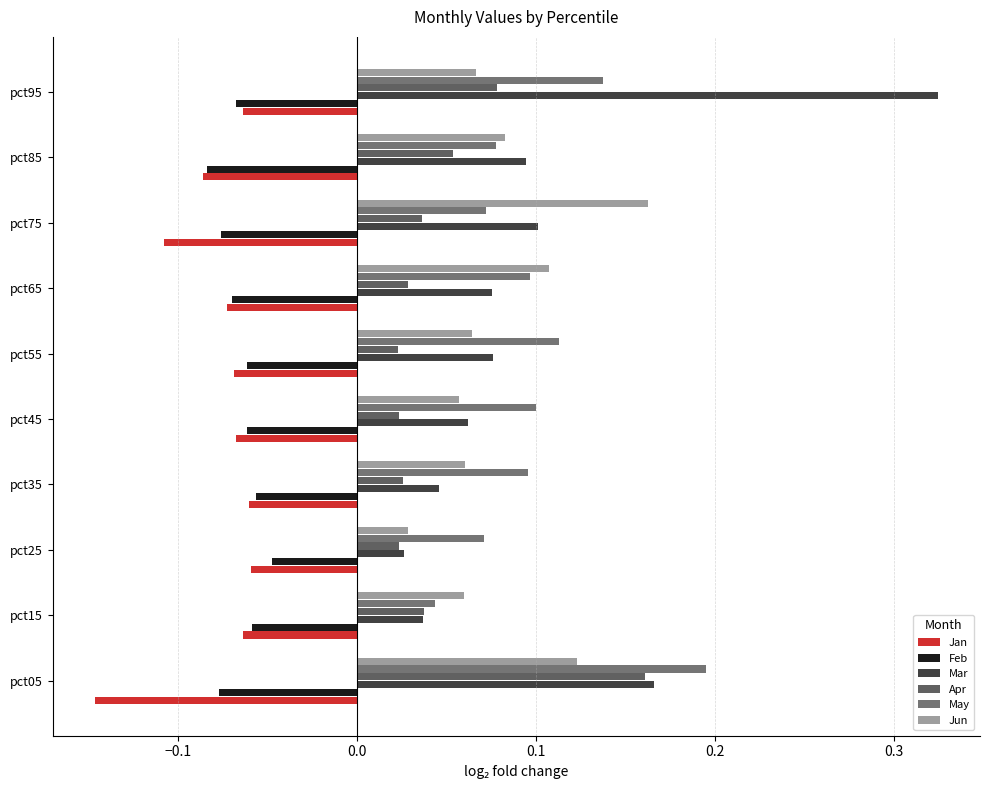

Count the number of data series in this chart.

6